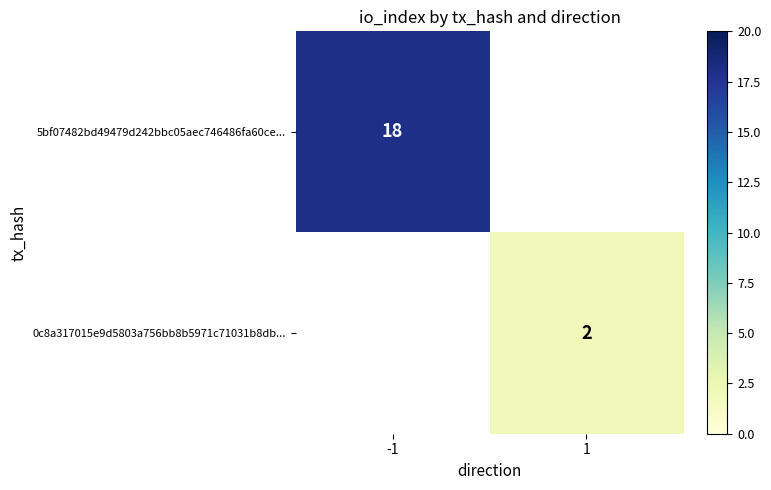

The value of 0c8a317015e9d5803a756bb8b5971c71031b8db... at 1 is 1. True or false?

False